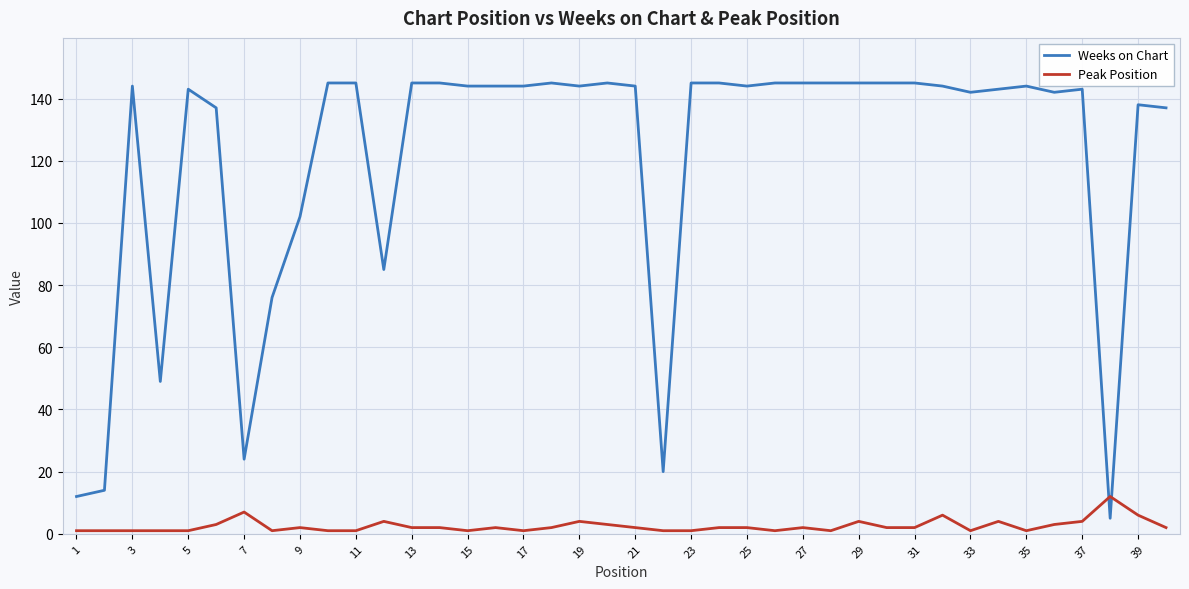

Which series has the largest range (max minus min)?

Weeks on Chart